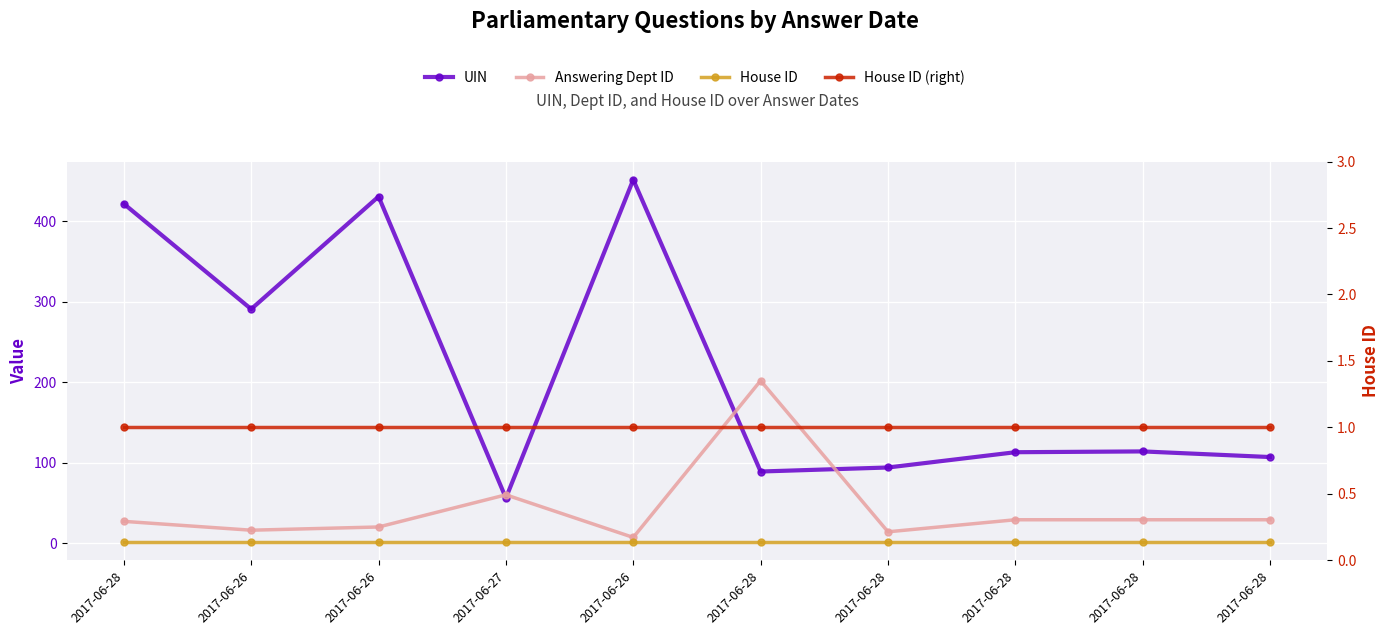

The value of UIN at 2017-06-28 is 162. True or false?

False